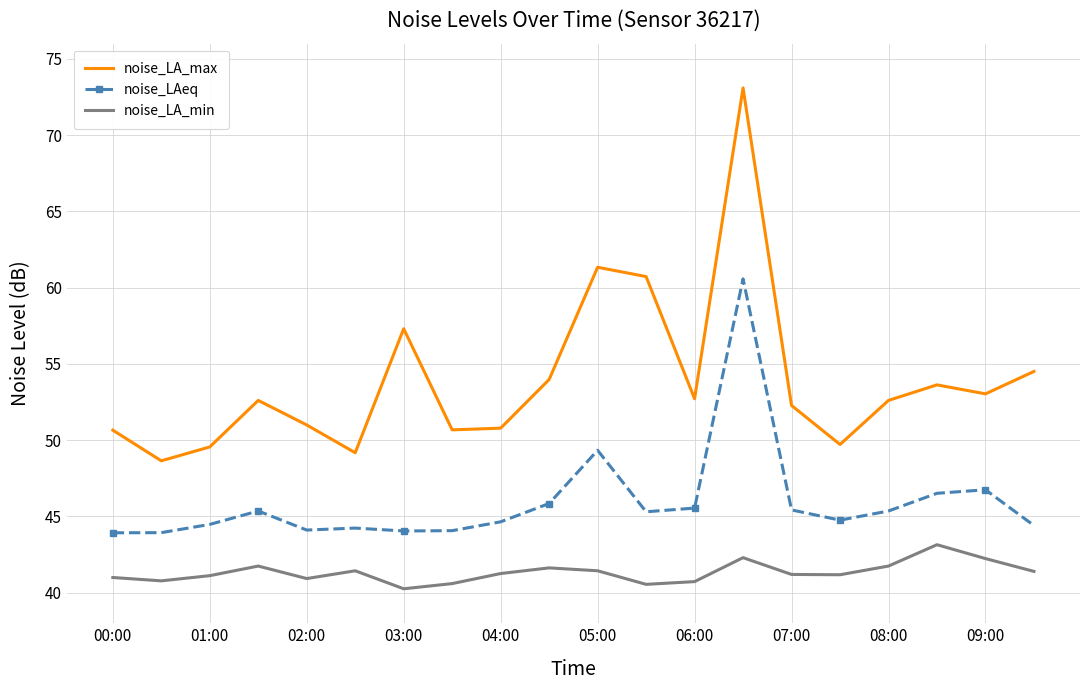

True or false: noise_LA_min and noise_LA_max cross at least once.

False